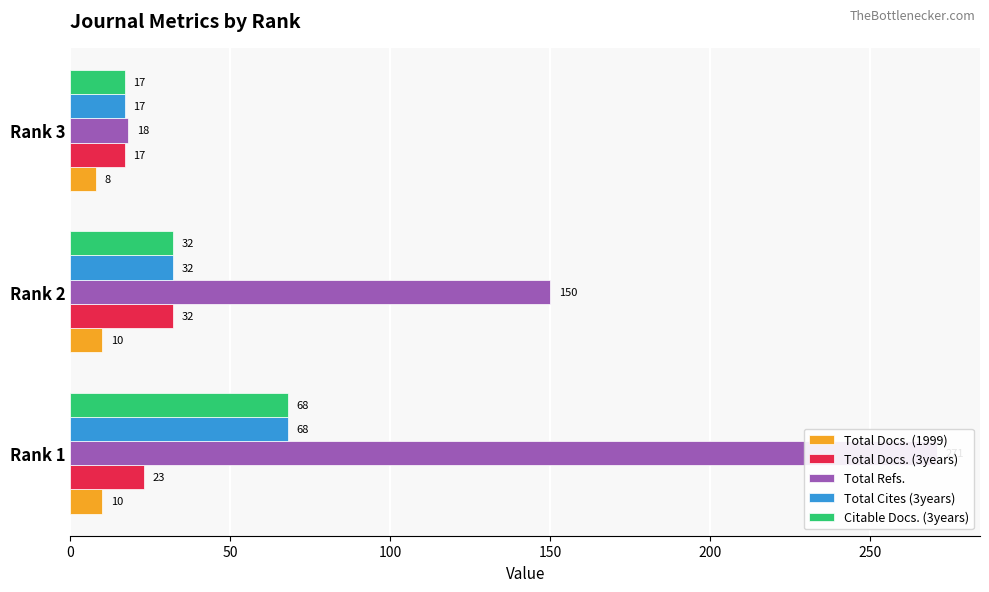

Is it true that Citable Docs. (3years) equals 54 at Rank 2?

False